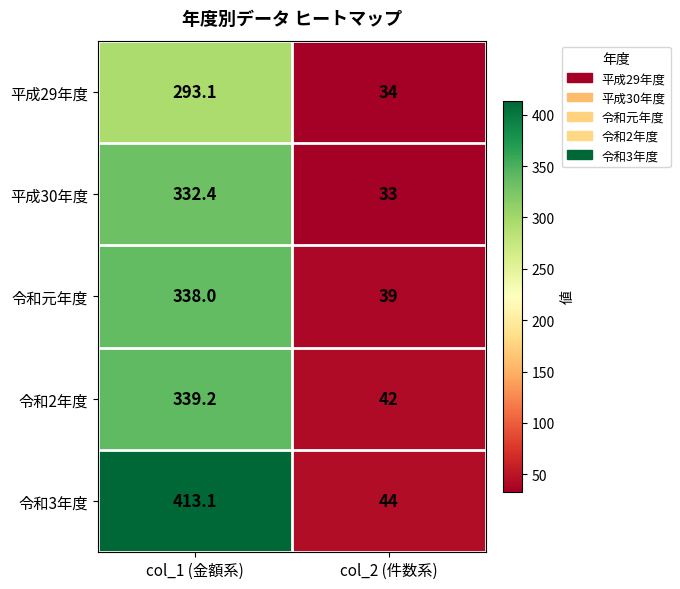

How many data points in 平成30年度 are less than 332?

1